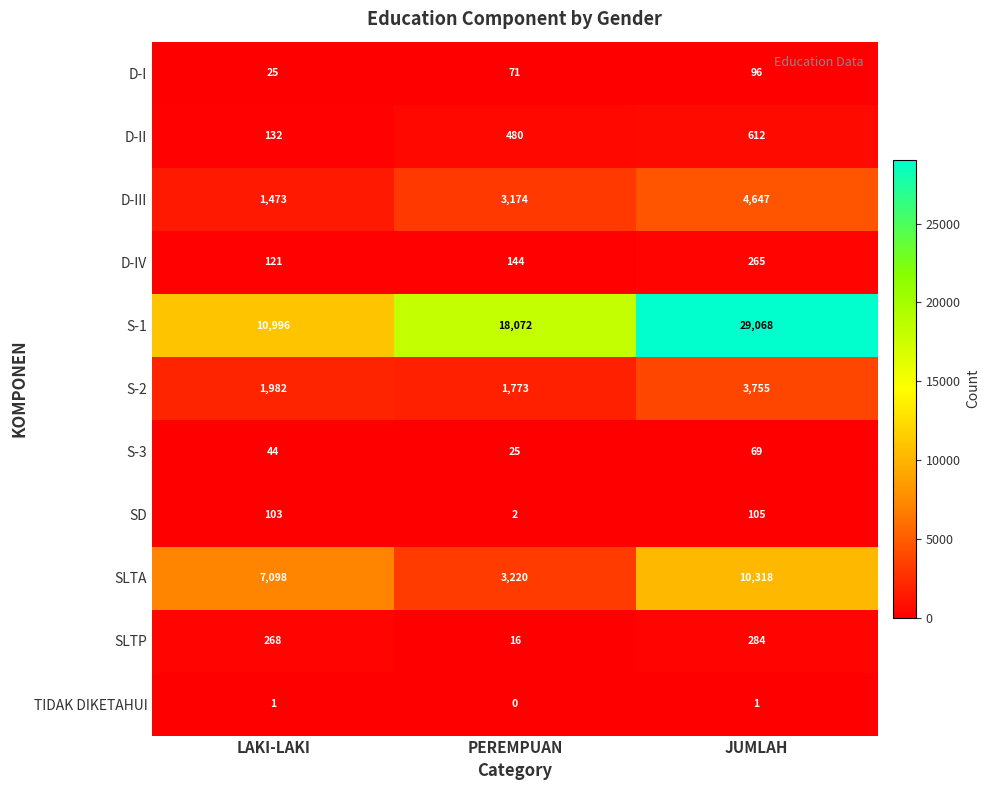

Rank the series by their maximum value, from lowest to highest.

TIDAK DIKETAHUI, S-3, D-I, SD, D-IV, SLTP, D-II, S-2, D-III, SLTA, S-1